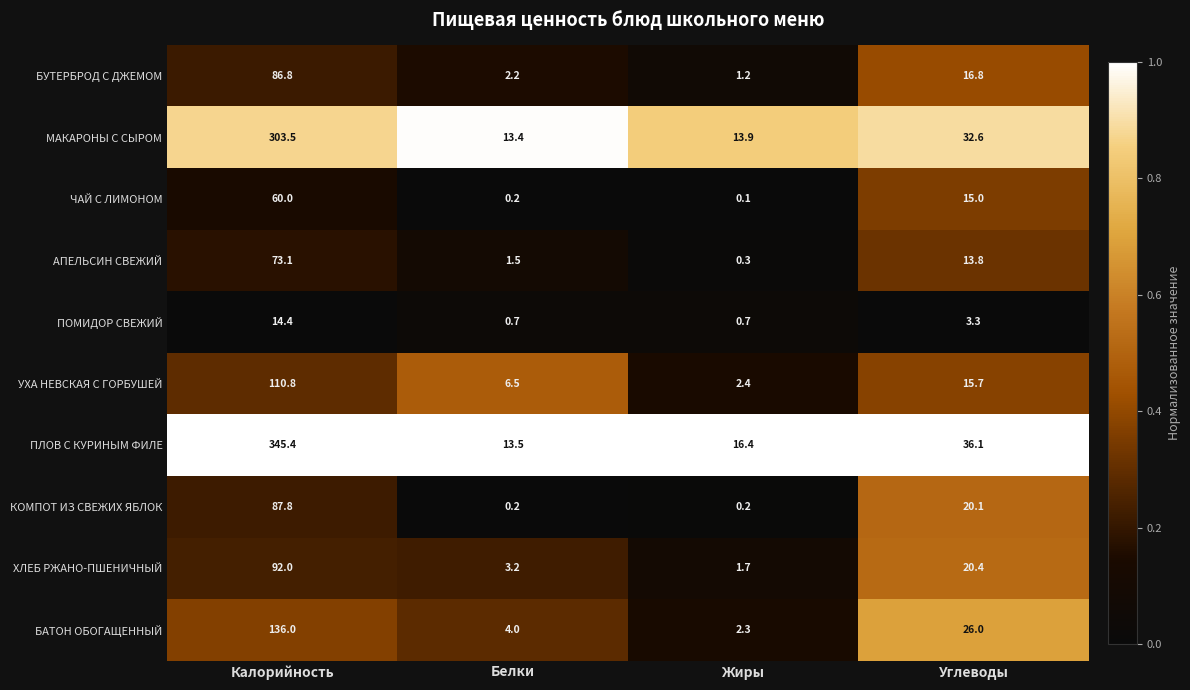

At which label is МАКАРОНЫ С СЫРОМ closest to 158?

Углеводы